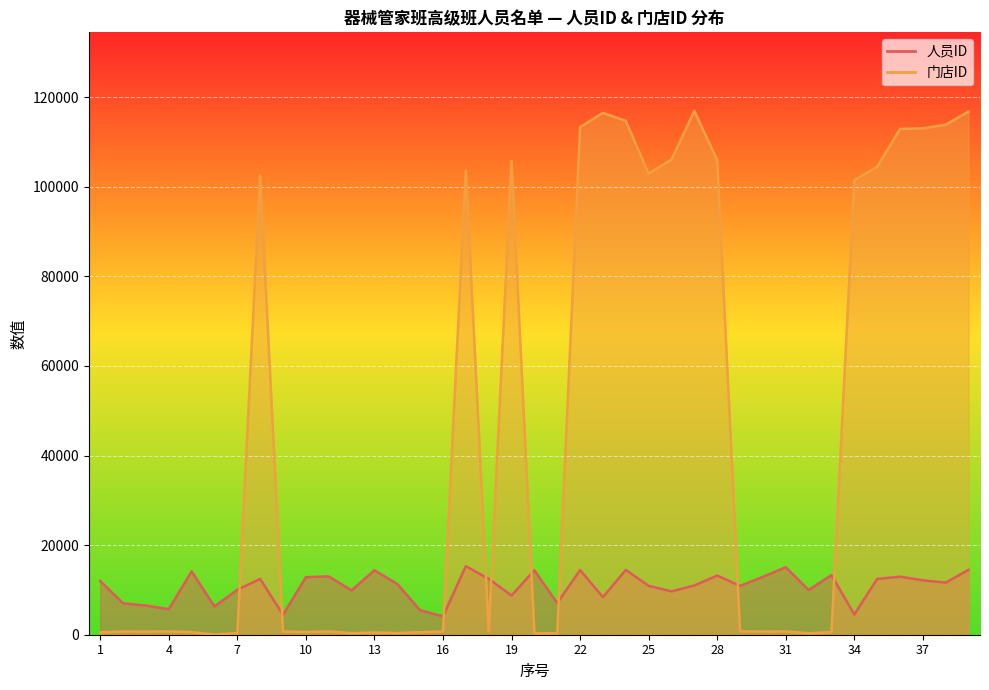

What is the sum of all 门店ID values?

1763297